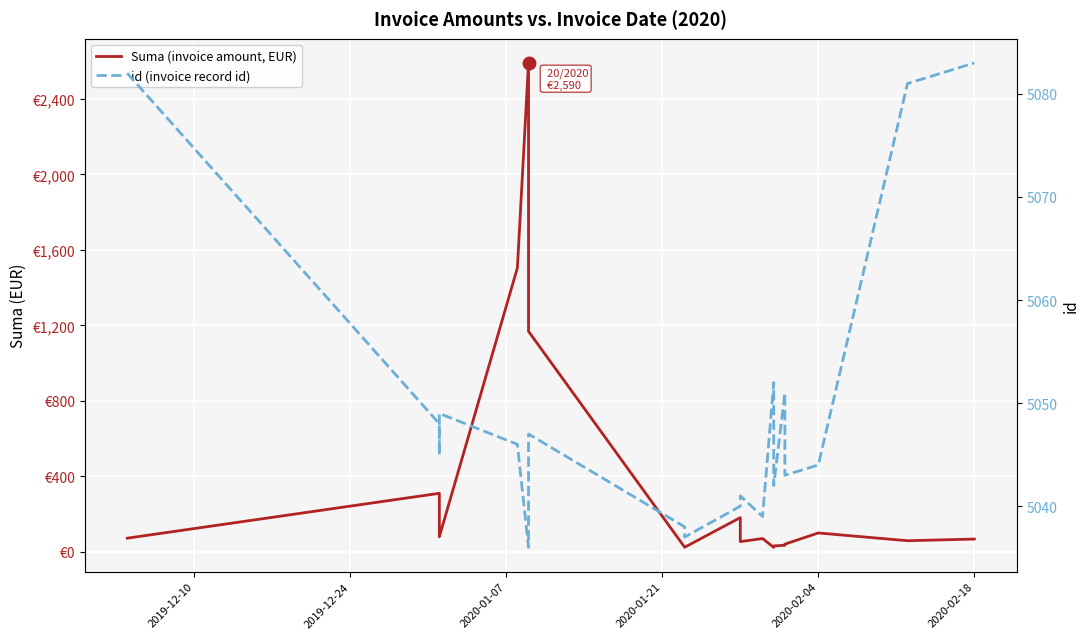

What is the total value across all series at 2020-02-04?

5144.0